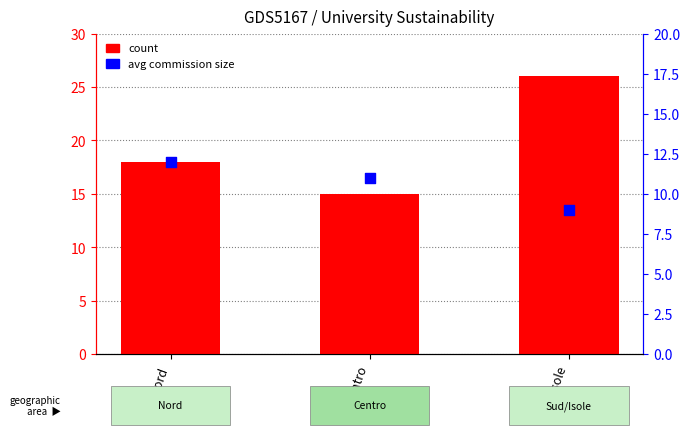

At which category is the sum across all series the highest?

Sud/Isole